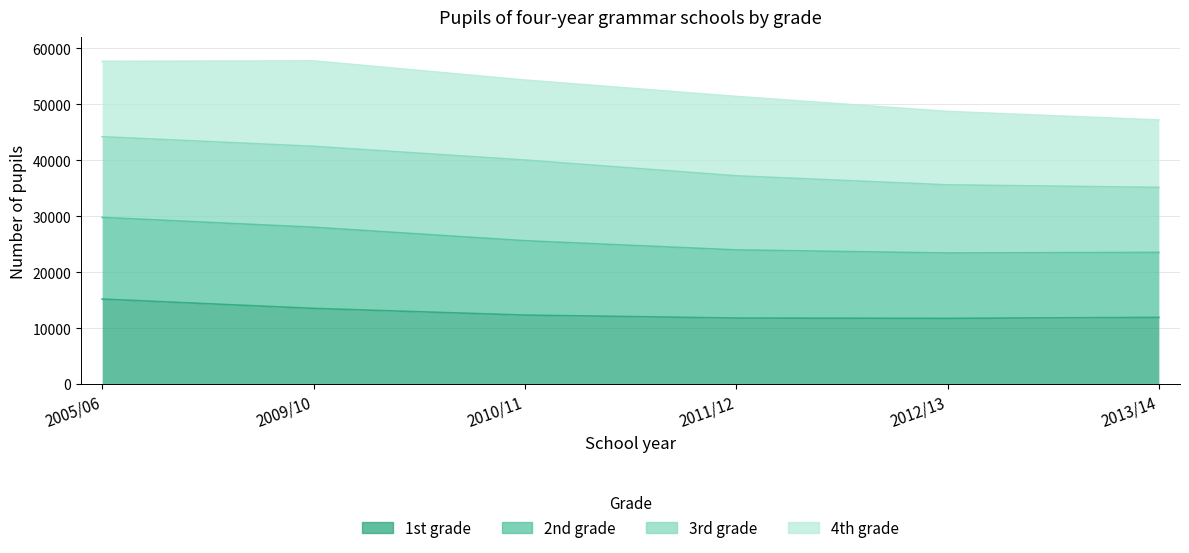

Between 2011/12 and 2012/13, which is larger?

2011/12